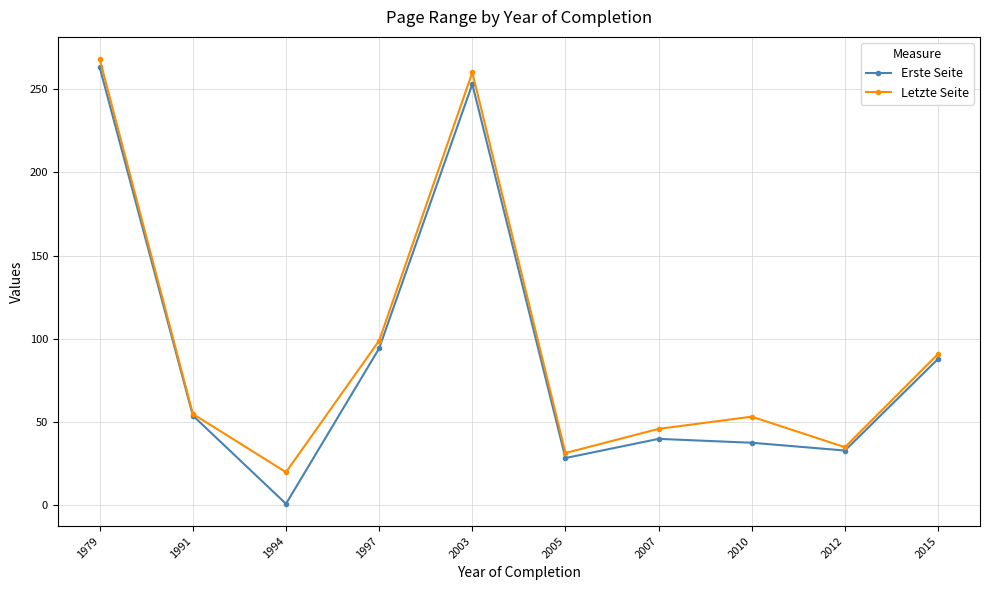

What is the maximum value shown in the chart?

268.0